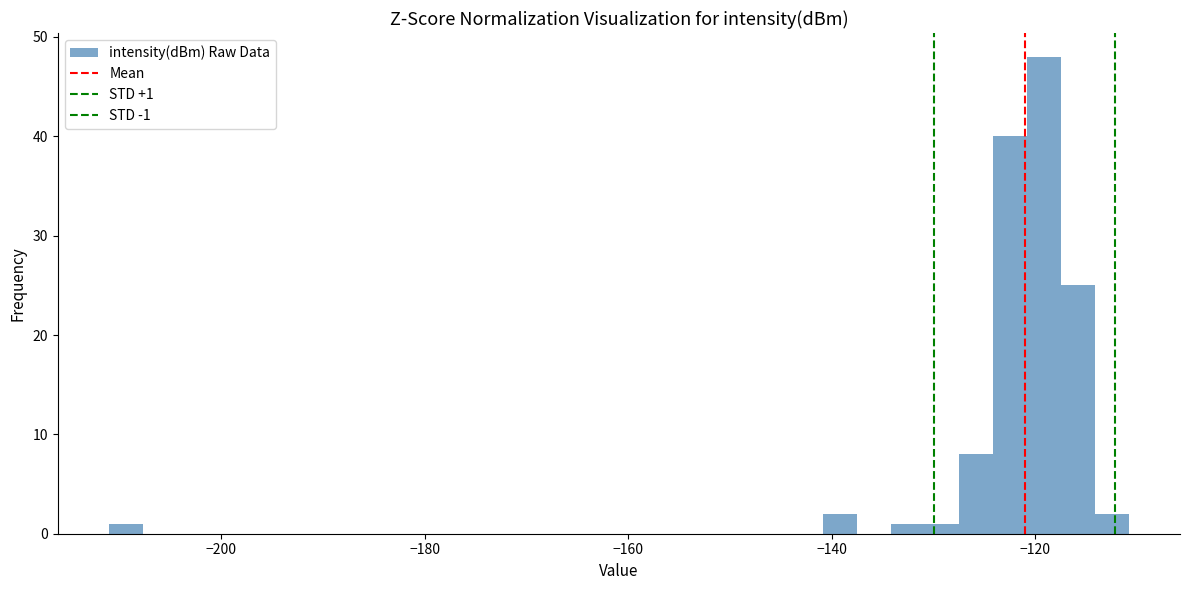

Around what value on the x-axis is the tallest bar? Give the approximate position of its centre, as read against the axis.

-120